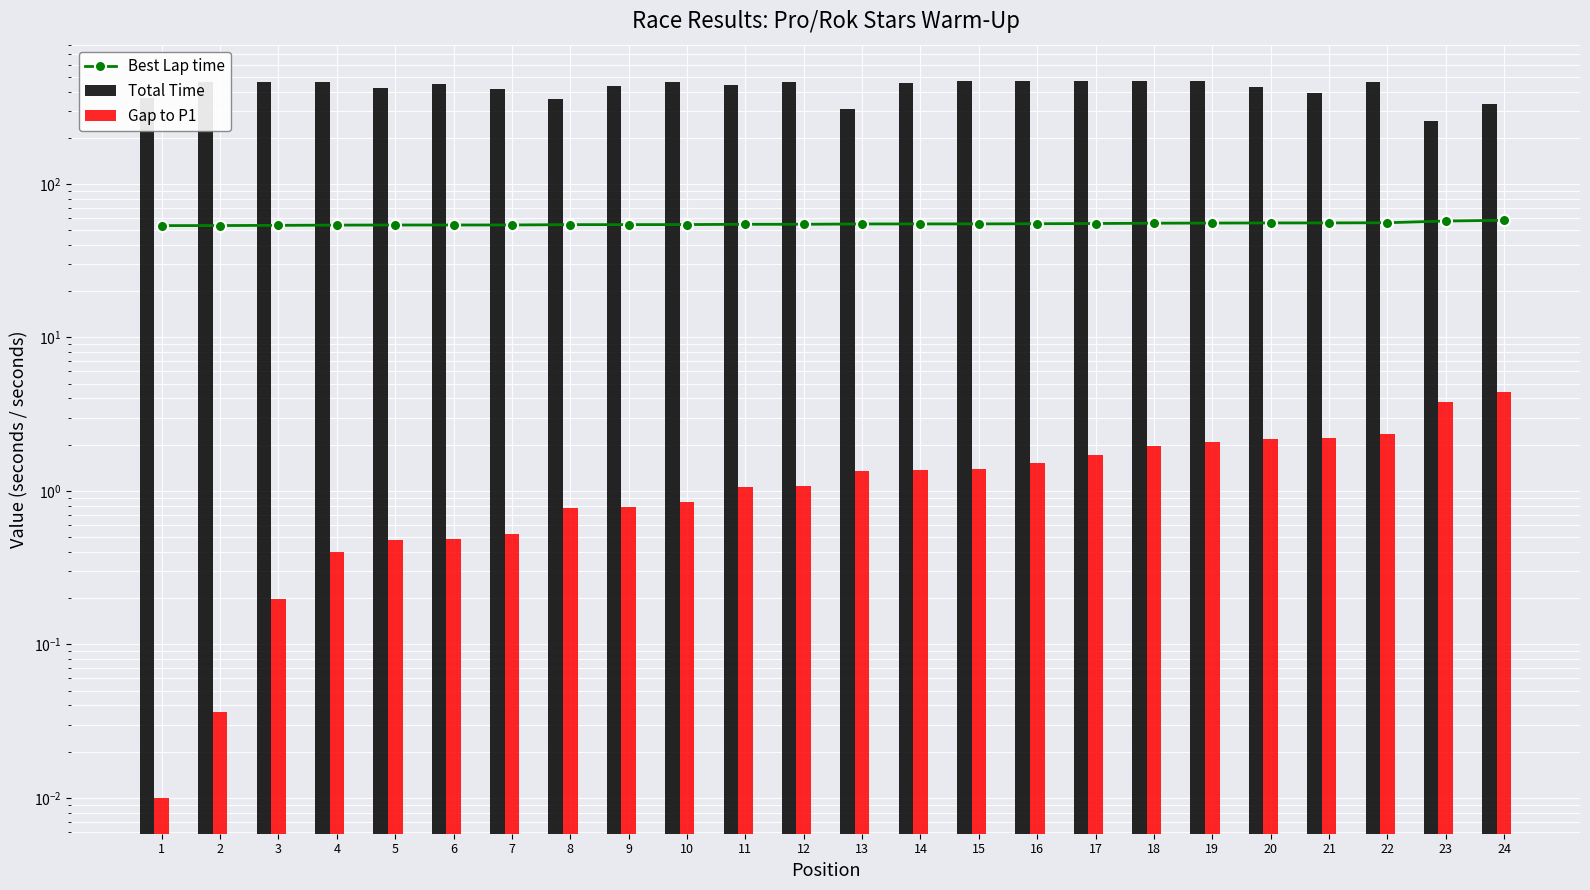

Reading right to left, extract all data points from this chart.

Best Lap time: 58.0	57.3	55.9	55.7	55.7	55.6	55.5	55.2	55.1	54.9	54.9	54.9	54.6	54.6	54.4	54.3	54.3	54.0	54.0	54.0	53.9	53.7	53.6	53.5
Total Time: 331.2	255.6	464.8	392.7	431.0	471.8	471.5	468.8	470.3	466.8	455.4	309.0	460.6	440.7	461.0	434.9	355.1	413.1	449.8	420.3	460.2	459.3	462.0	360.9
Gap to P1: 4.4	3.8	2.4	2.2	2.2	2.1	2.0	1.7	1.5	1.4	1.4	1.3	1.1	1.1	0.8	0.8	0.8	0.5	0.5	0.5	0.4	0.2	0.0	0.0